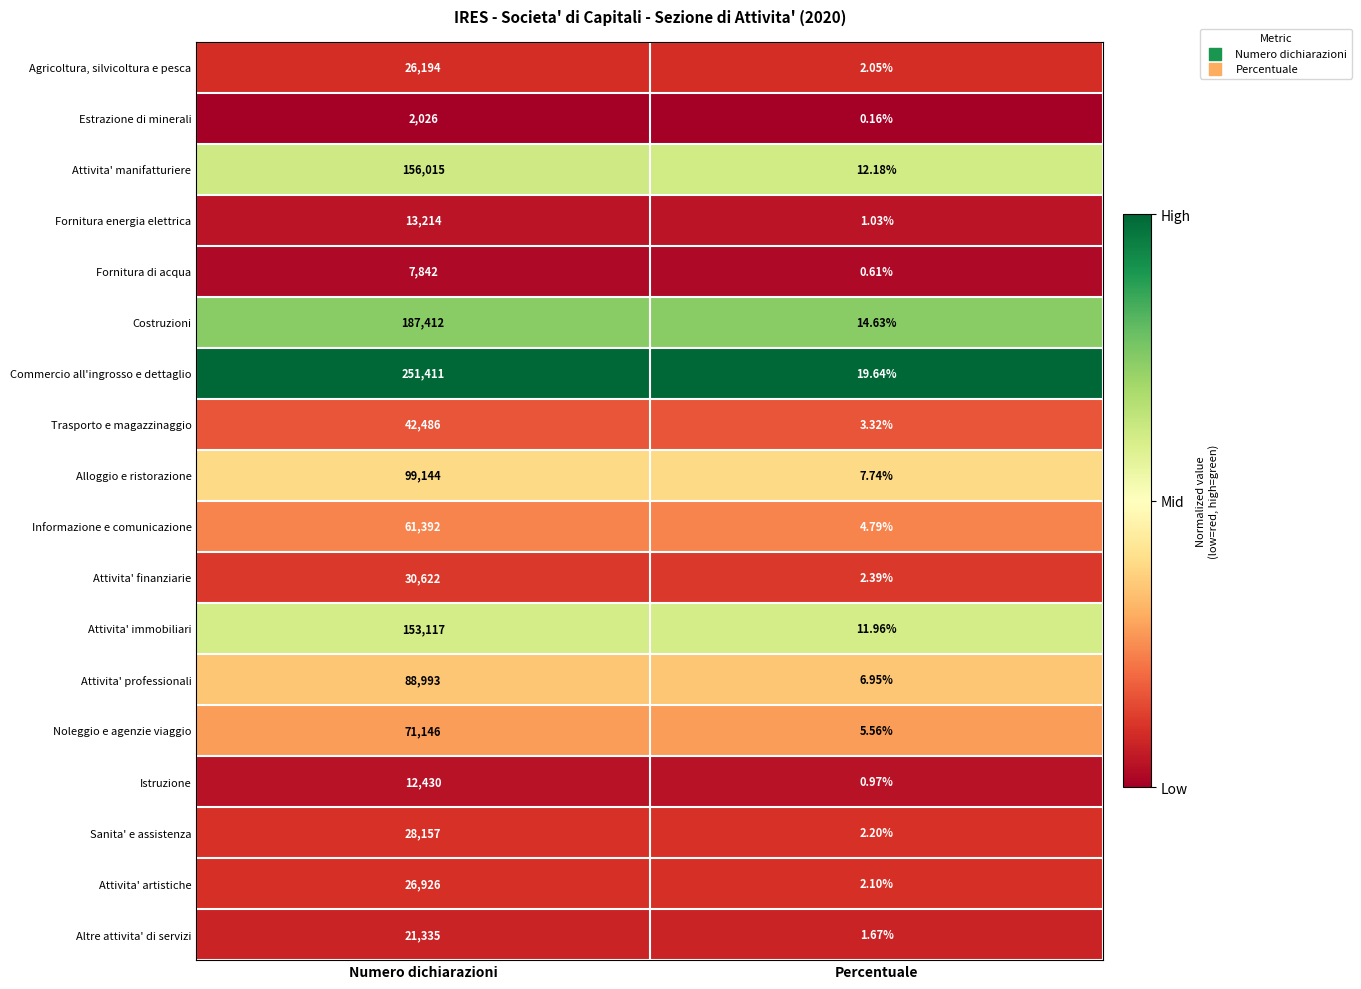

Which category has the lowest value in the Agricoltura, silvicoltura e pesca series?

Percentuale